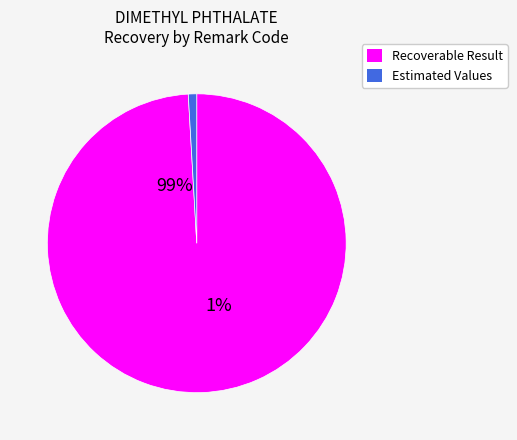

True or false: 6 accounts for 1% of the total.

False